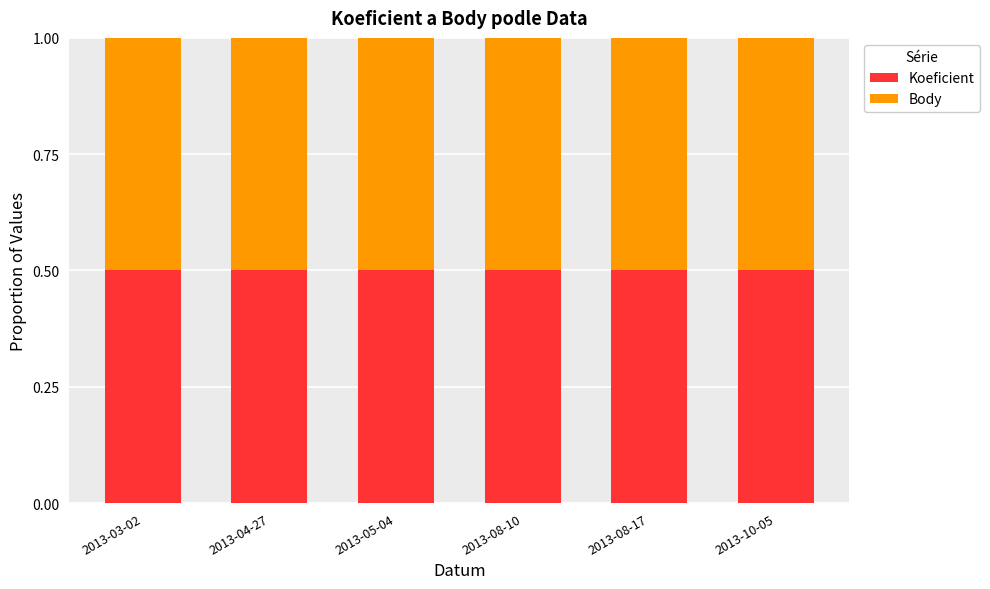

Which series has the largest total across all categories?

Koeficient